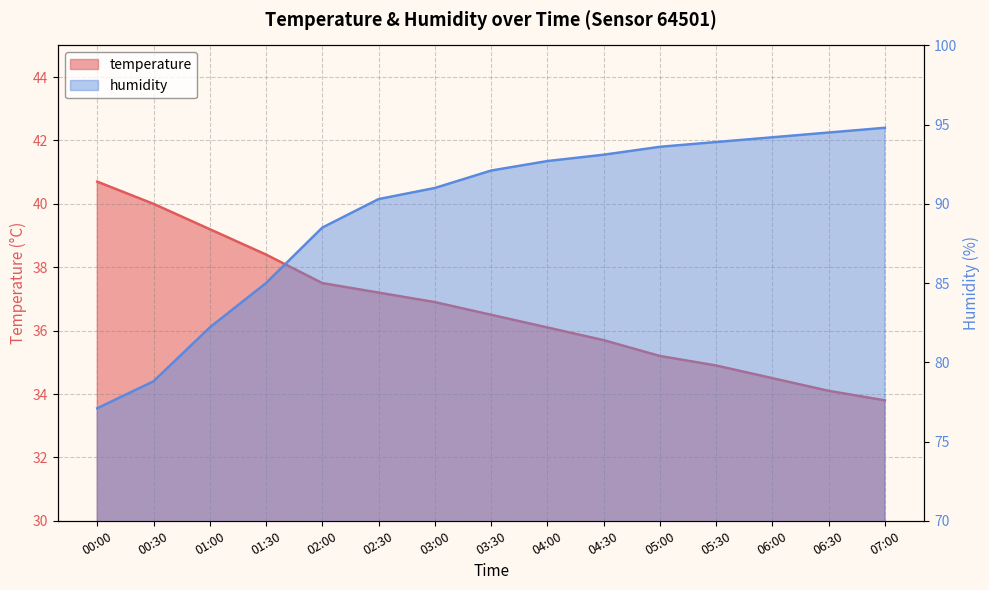

List the series in order of their peak value, highest first.

humidity, temperature